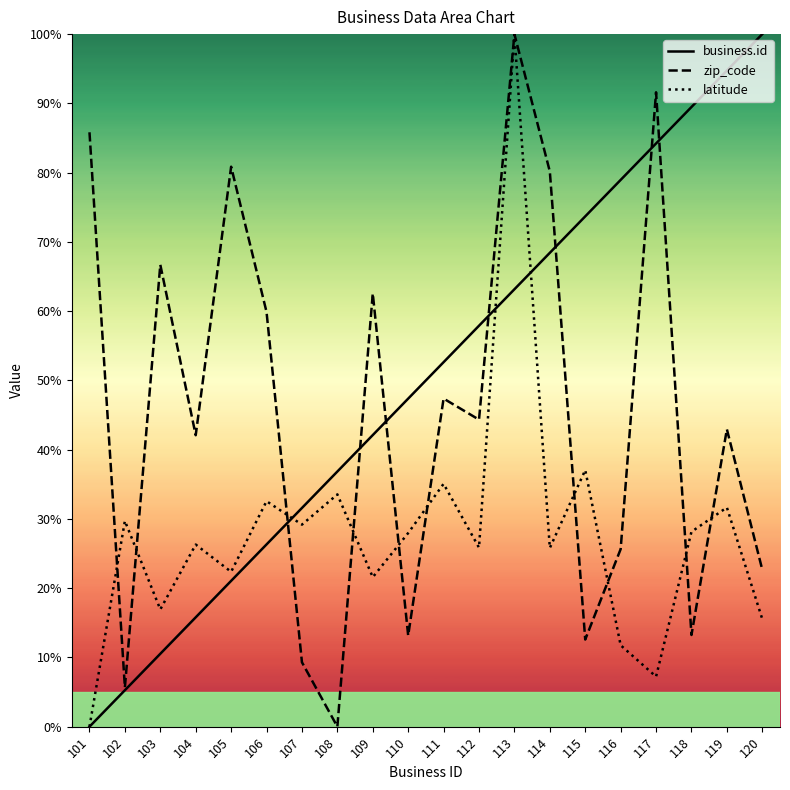

Where do zip_code and latitude first cross each other?

101 and 102